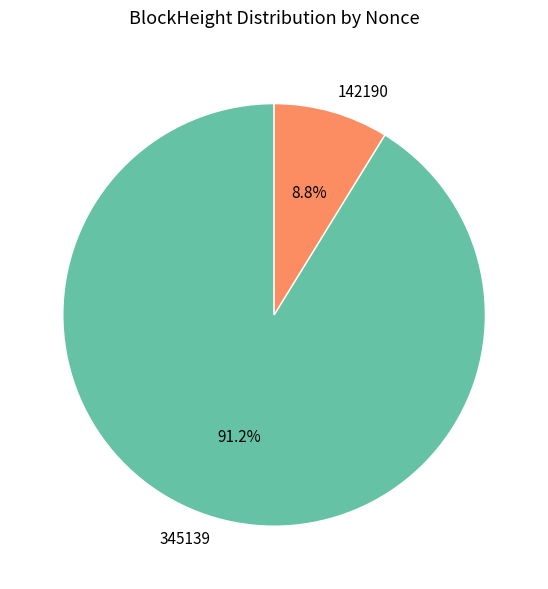

Which has a higher value, 345139 or 142190?

345139